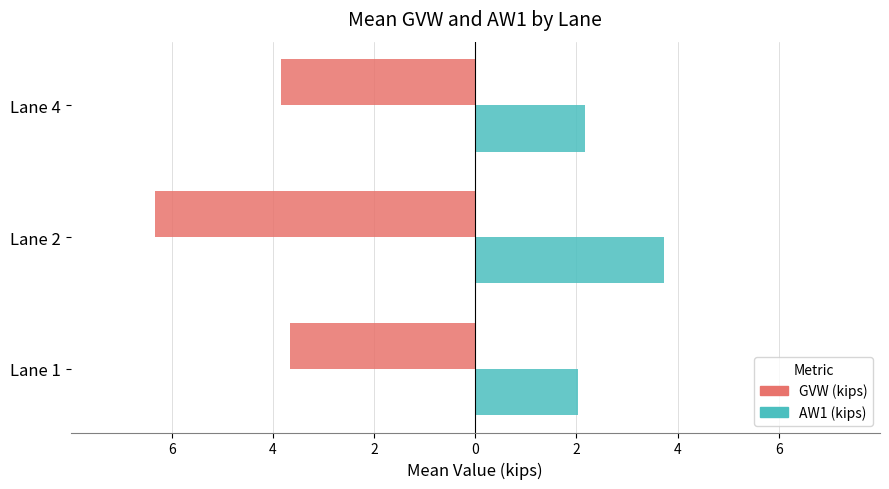

What are all the series names shown in the legend?

GVW (kips), AW1 (kips)